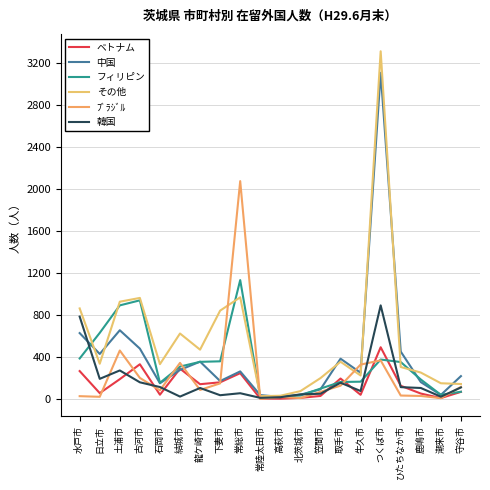

Which category has the highest value across all series?

つくば市